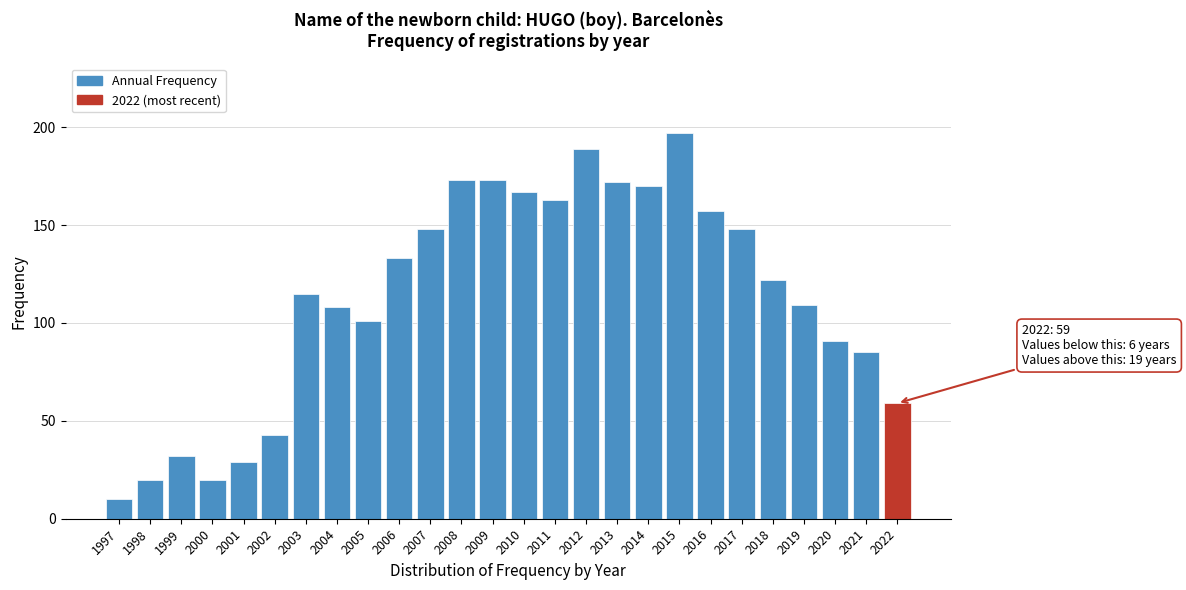

Reading left to right, list all the values displayed in this chart.

1997=10	1998=20	1999=32	2000=20	2001=29	2002=43	2003=115	2004=108	2005=101	2006=133	2007=148	2008=173	2009=173	2010=167	2011=163	2012=189	2013=172	2014=170	2015=197	2016=157	2017=148	2018=122	2019=109	2020=91	2021=85	2022=59